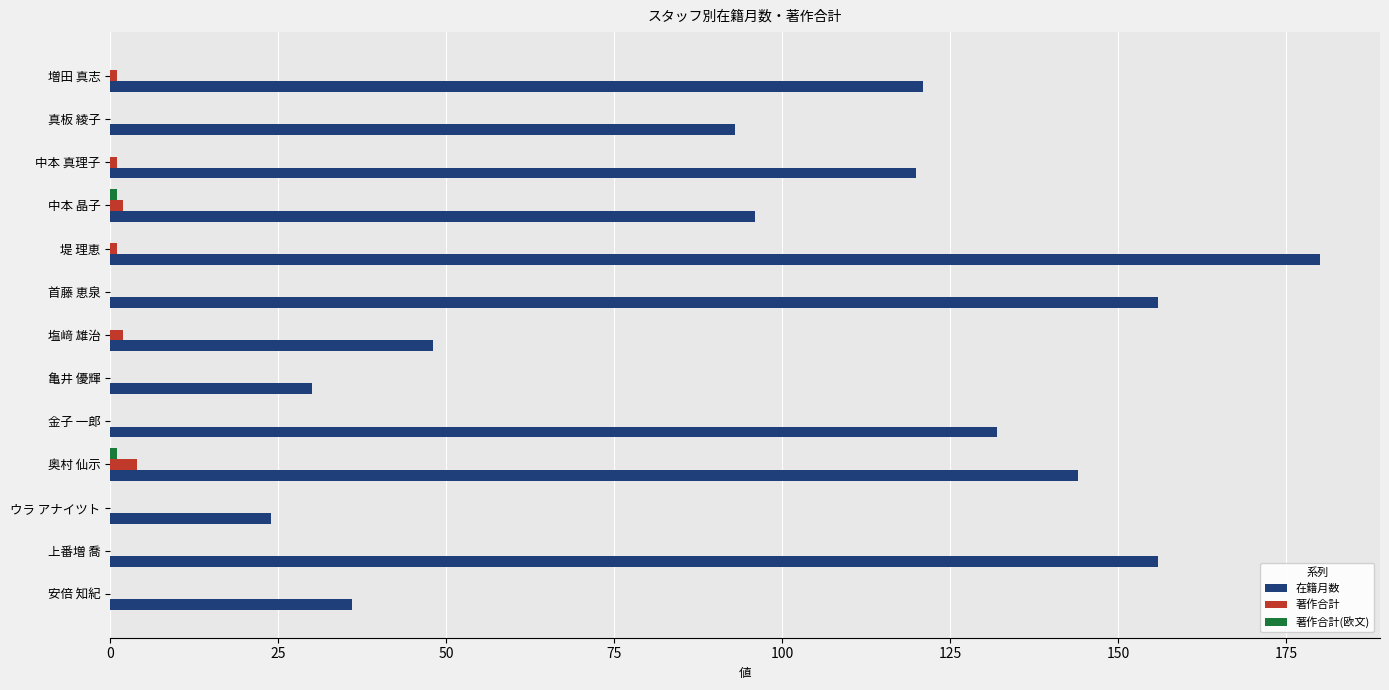

The value of 在籍月数 at 亀井 優輝 is 21. True or false?

False